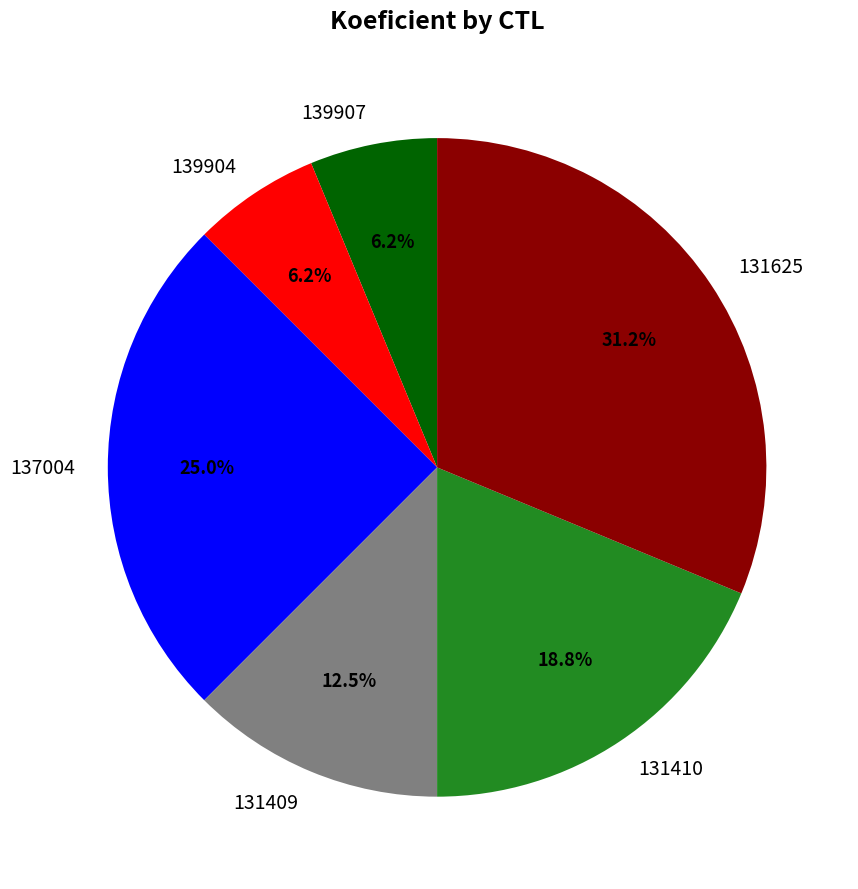

Between 131410 and 139904, which is larger?

131410